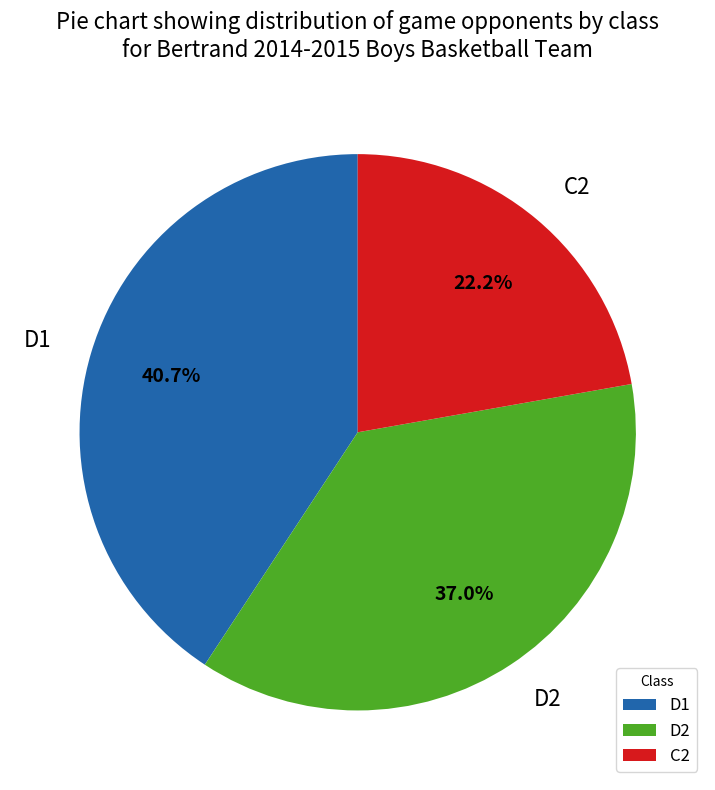

What percentage is the D1 slice, to the nearest percent?

41%